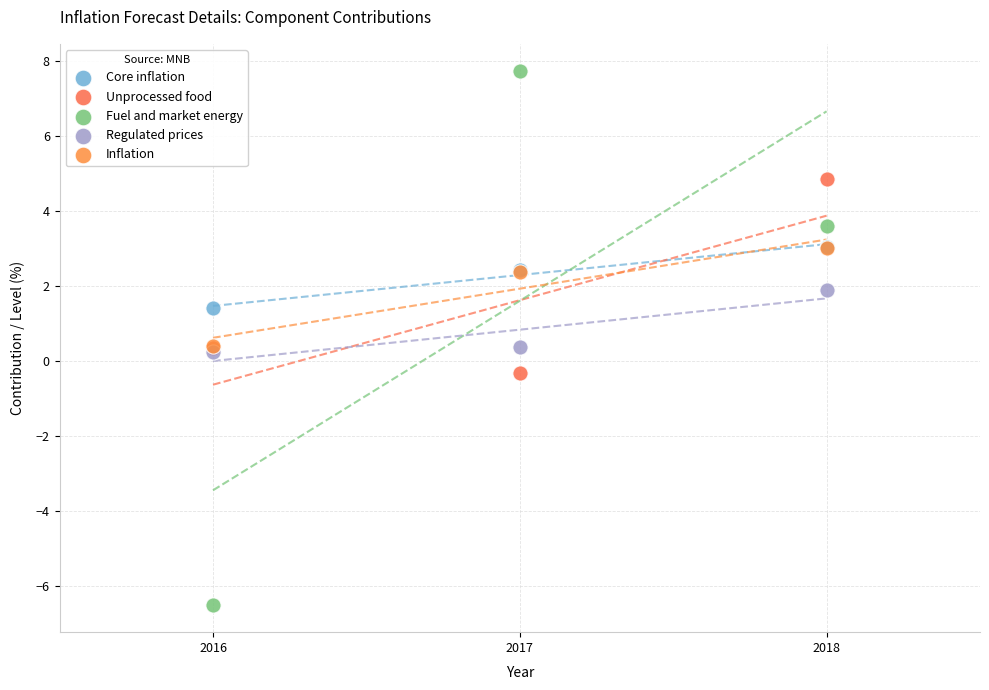

Which series contains the lowest Y value?

Fuel and market energy